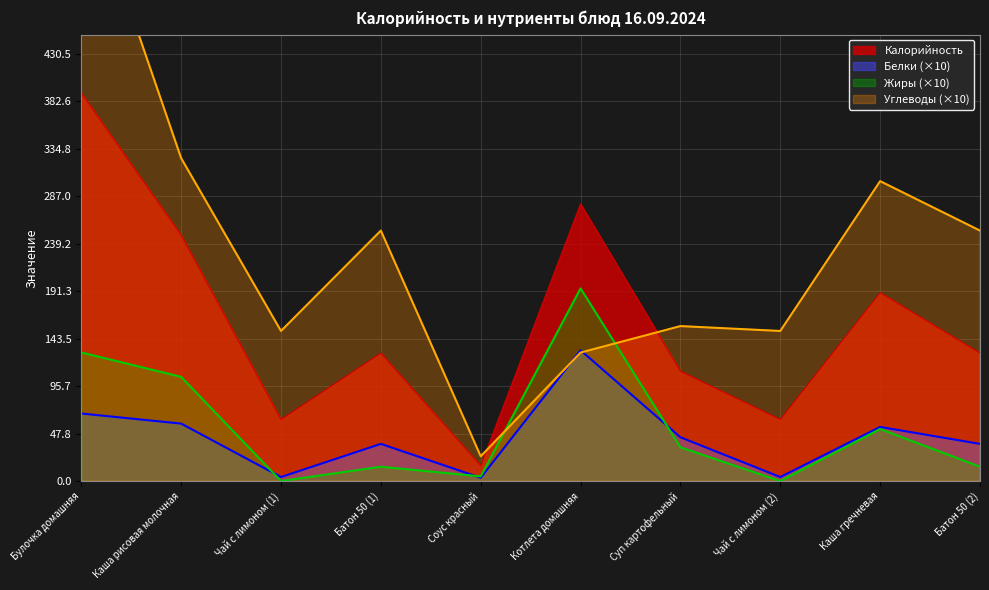

Is the value of Белки at Каша гречневая greater than the value of Жиры at Чай с лимоном (1)?

Yes